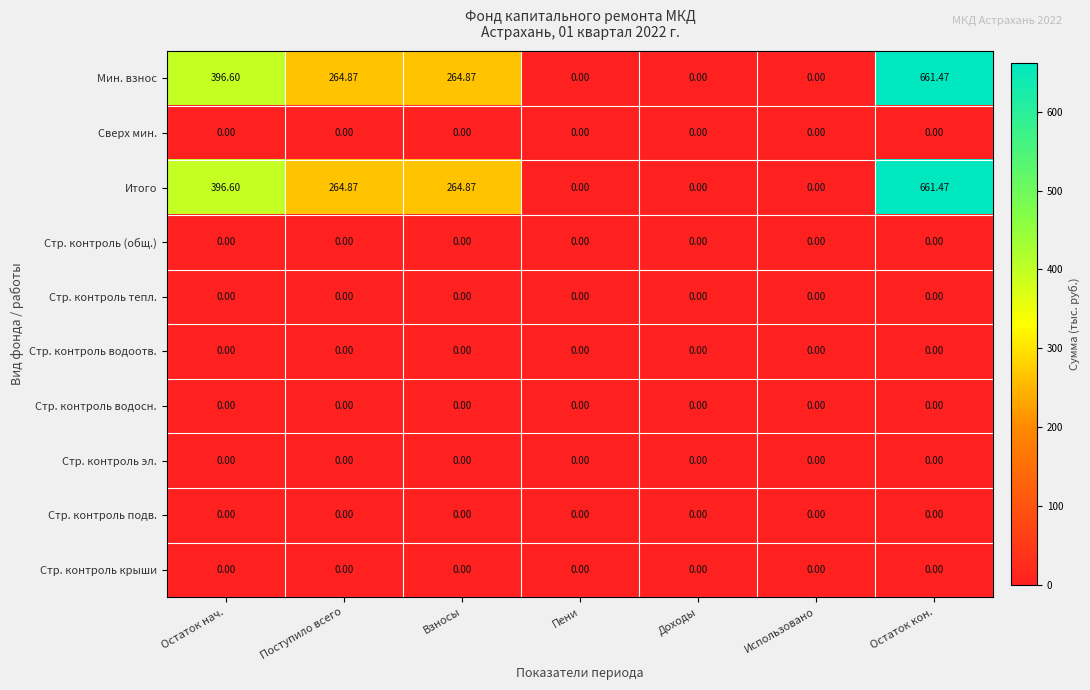

At which category is the sum across all series the highest?

Остаток кон.